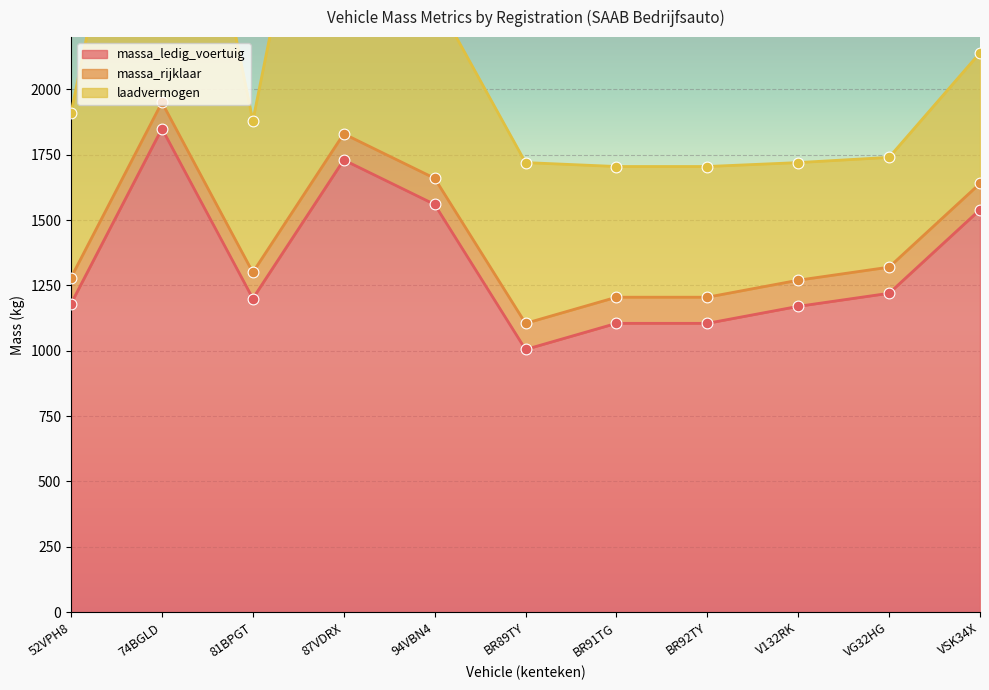

The value of massa_ledig_voertuig at BR92TY is 1105. True or false?

True